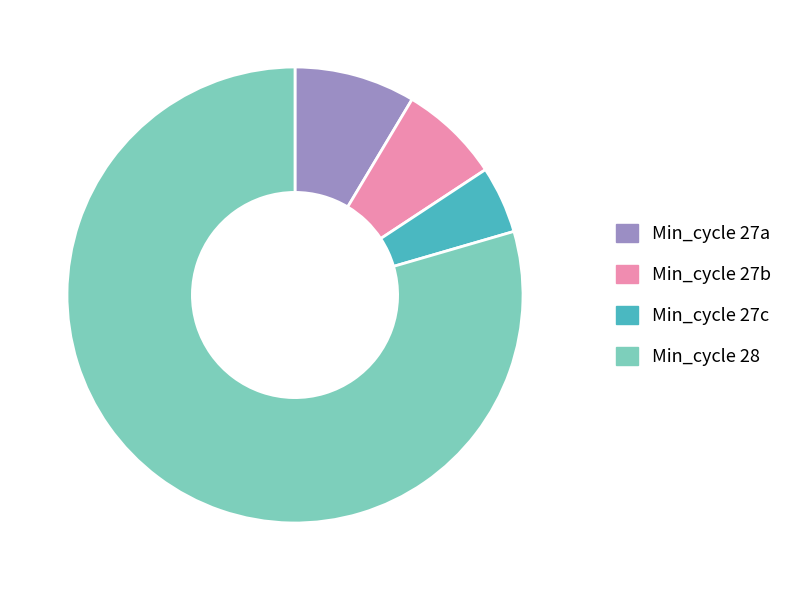

Is there a majority slice in this chart?

Yes